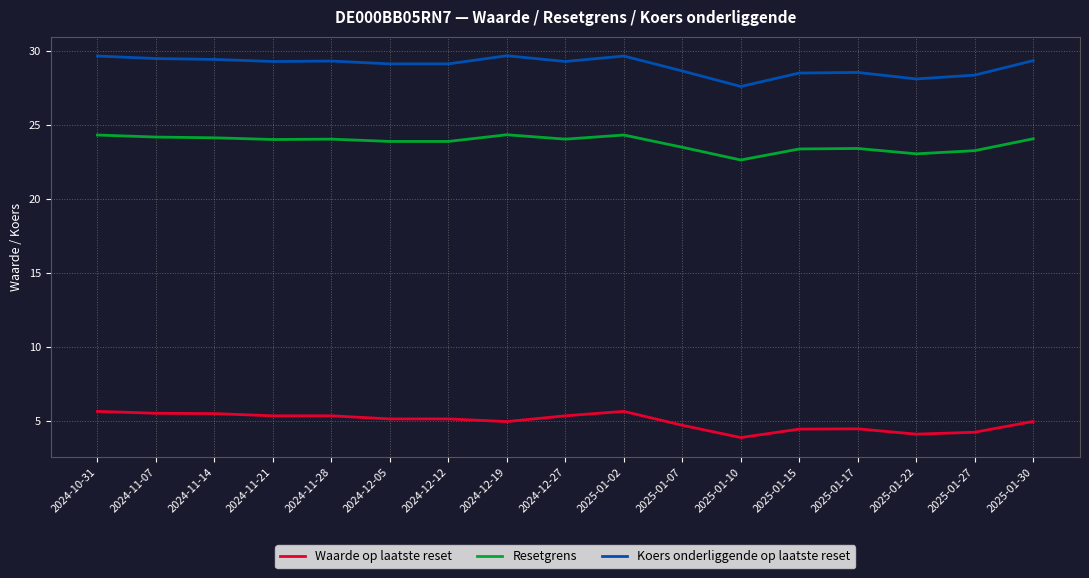

What is the smallest value displayed?

3.9